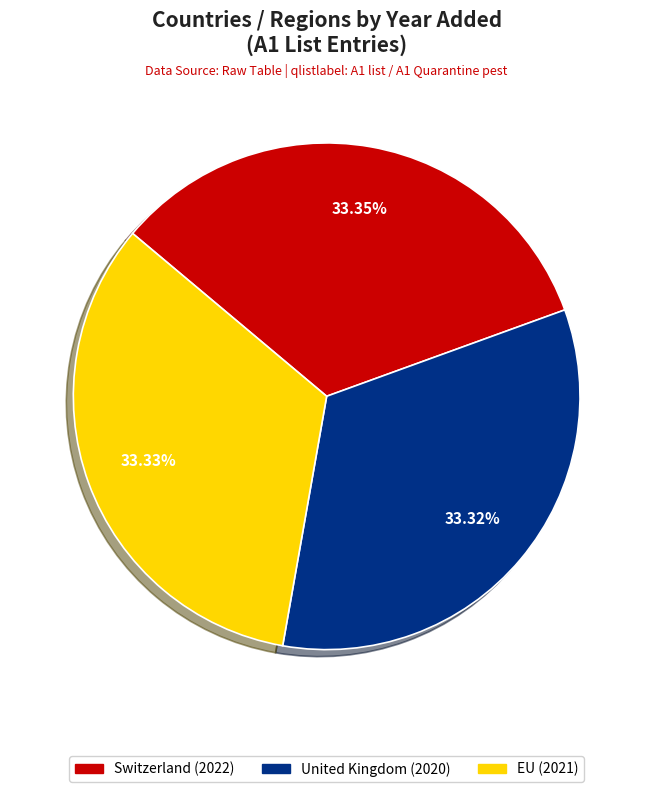

Combined, do United Kingdom and Switzerland account for over 50%?

Yes